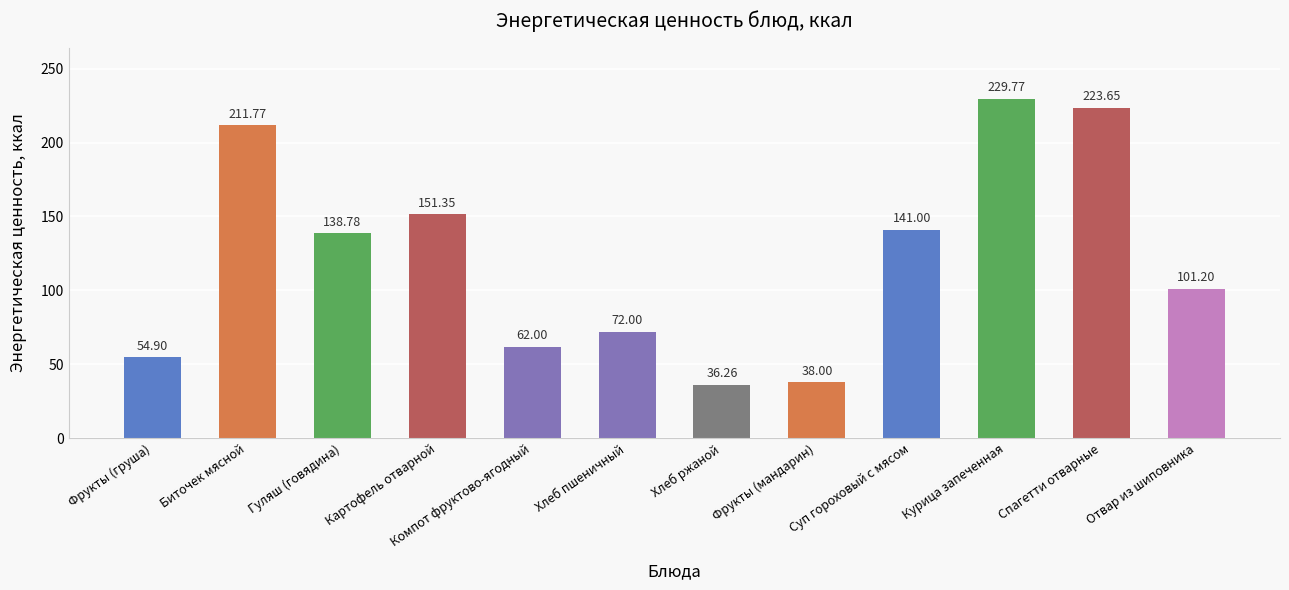

What is the ratio of the value at Курица запеченная to the value at Спагетти отварные?

1.0